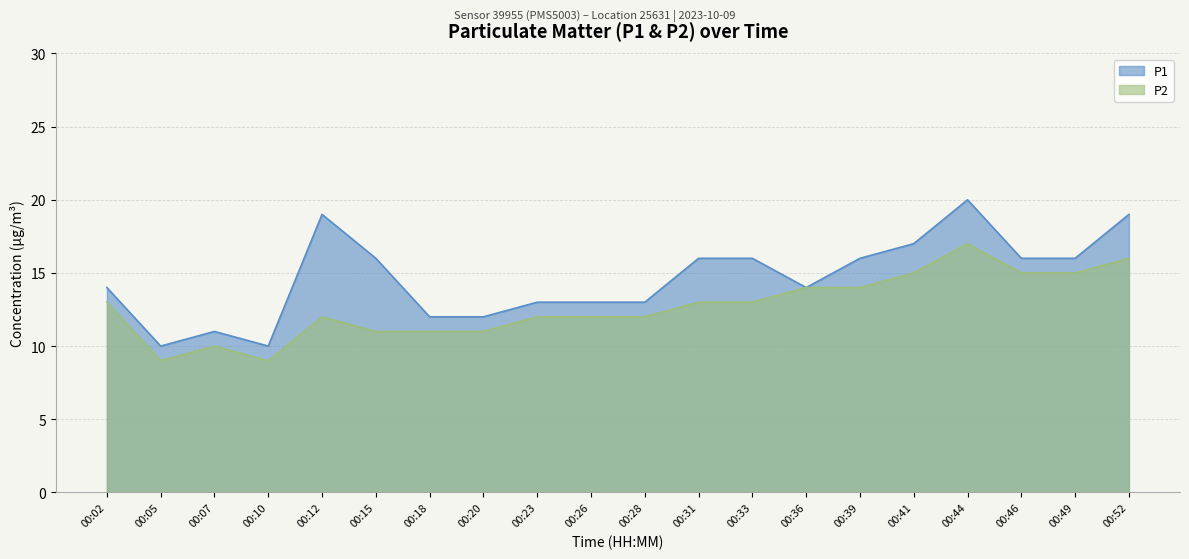

Which has a higher value, 00:41 or 00:46?

00:41